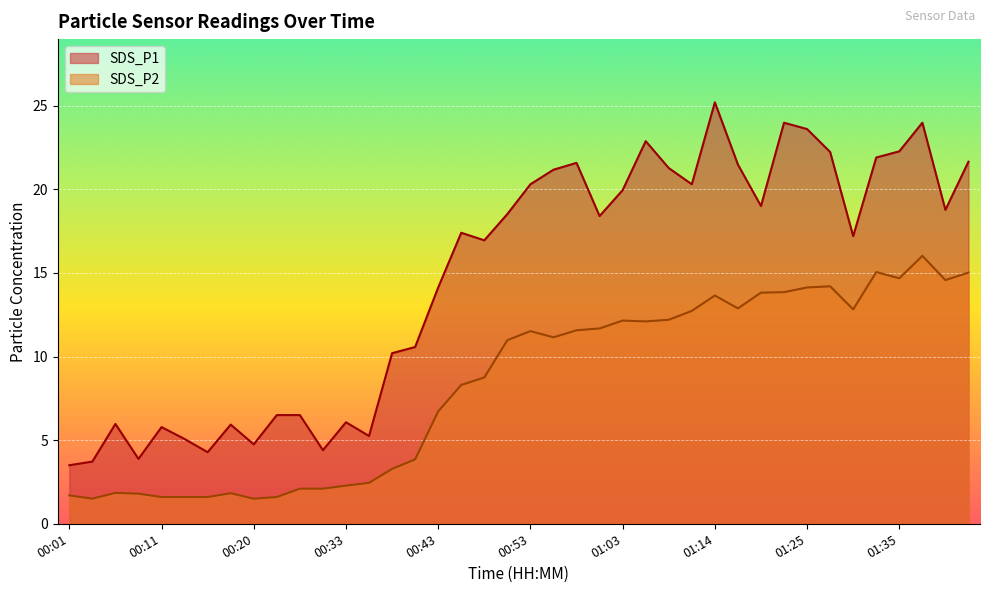

Is it true that SDS_P2 equals 2.2 at 00:03?

False